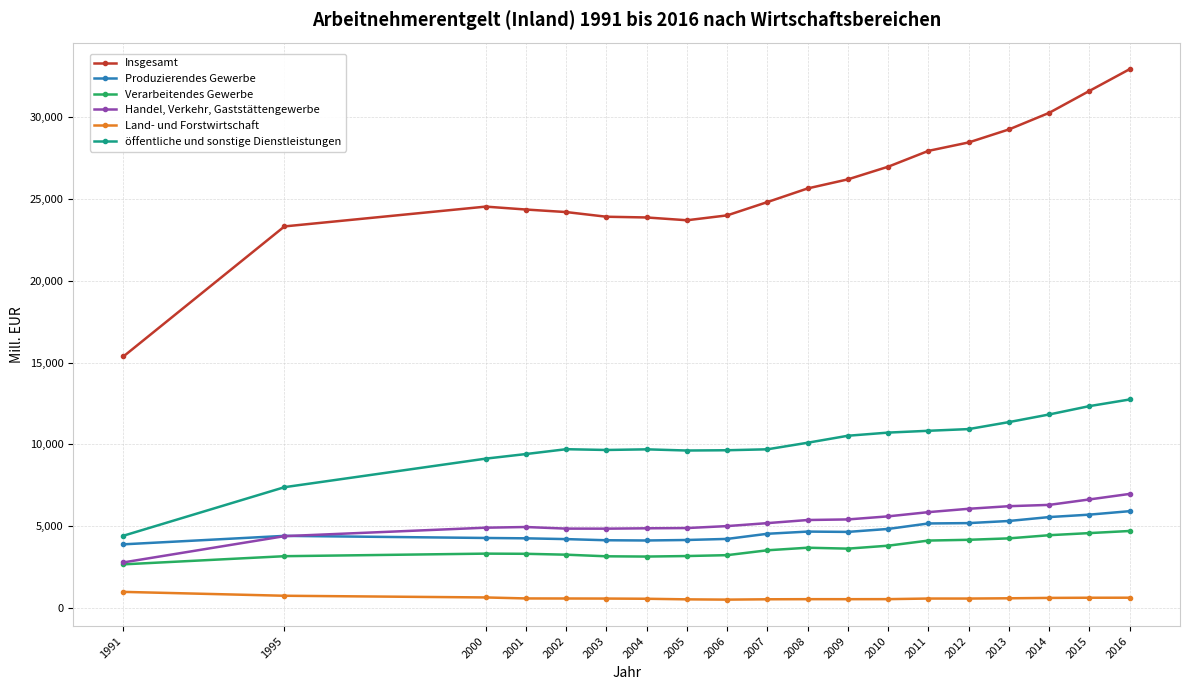

True or false: öffentliche und sonstige Dienstleistungen has more than 1 interior local peaks.

True